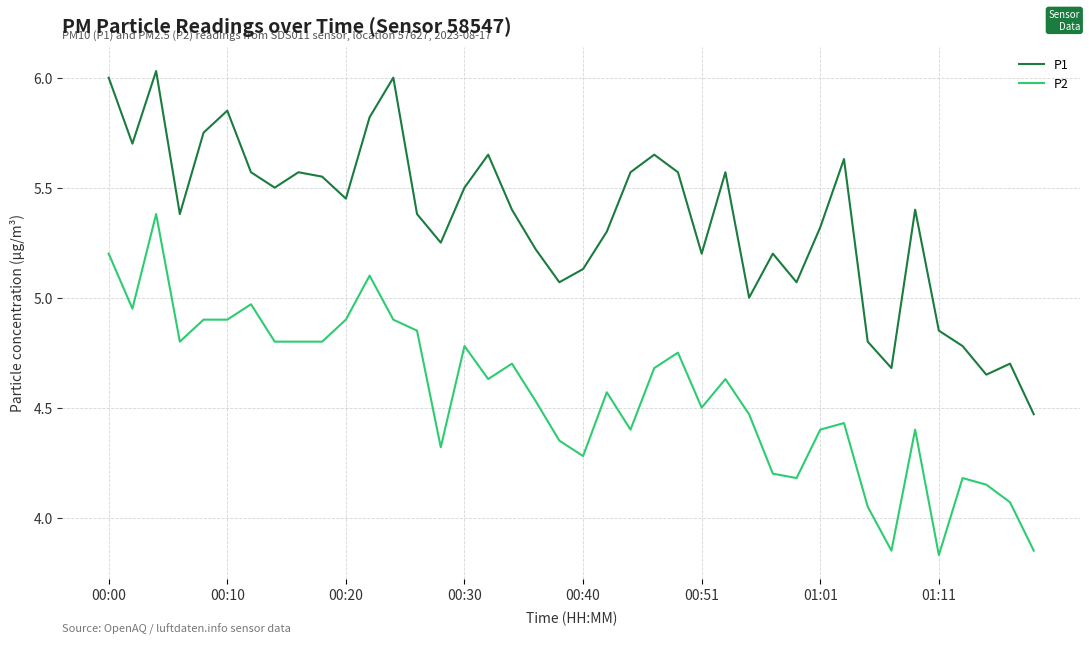

Which series has the largest total across all categories?

P1